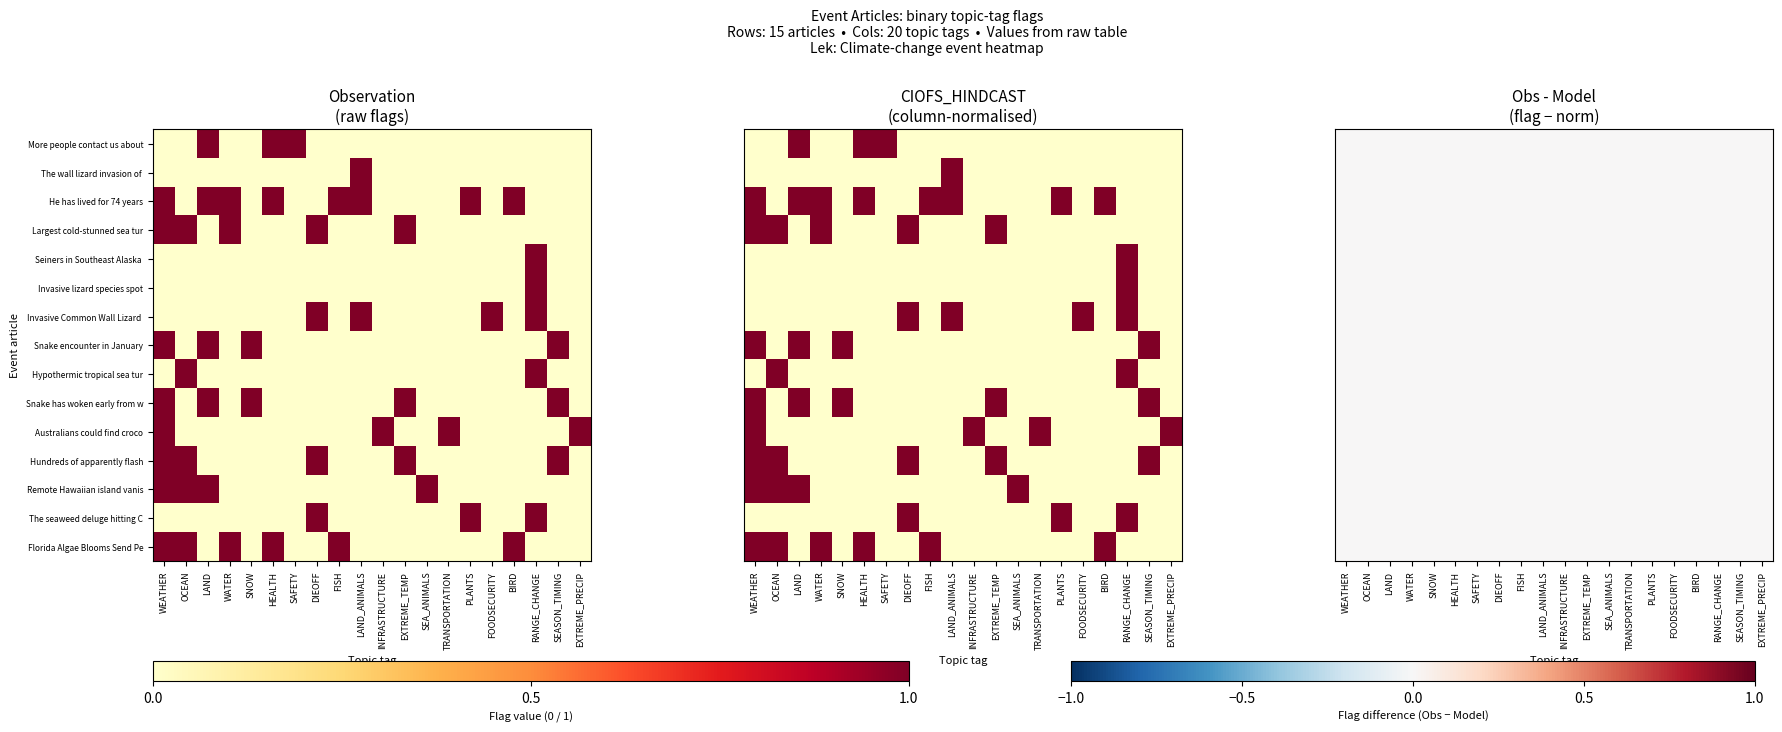

How many data points does each series have?

20